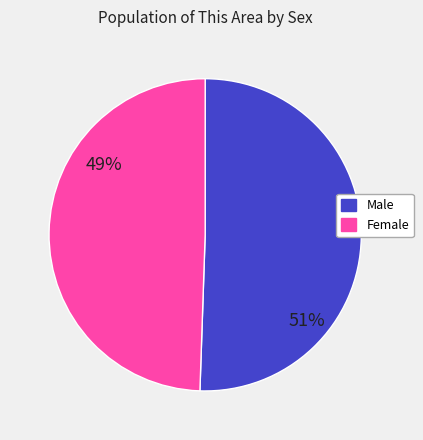

Which slice is the largest?

Male